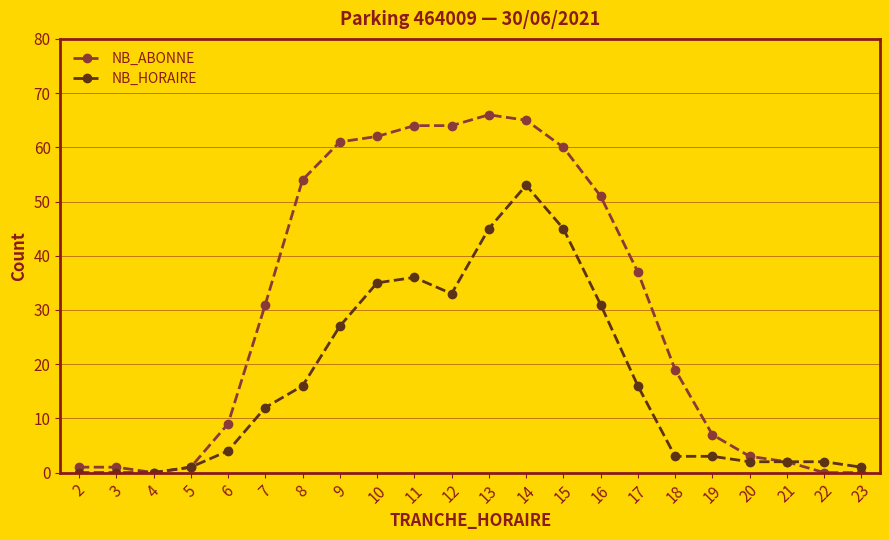

What is the sum of all NB_ABONNE values?

658